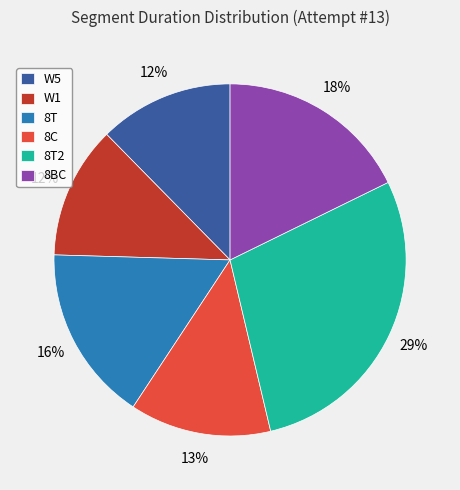

True or false: 8T2 accounts for 21% of the total.

False